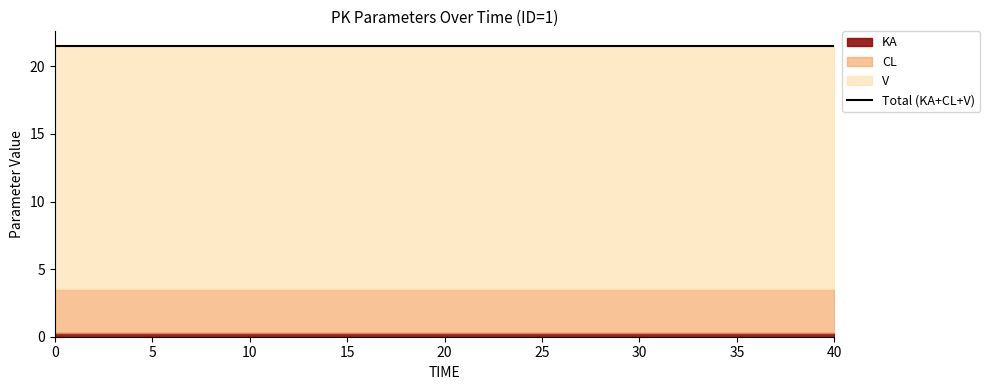

What is the difference between the highest and lowest values at 16?

17.7